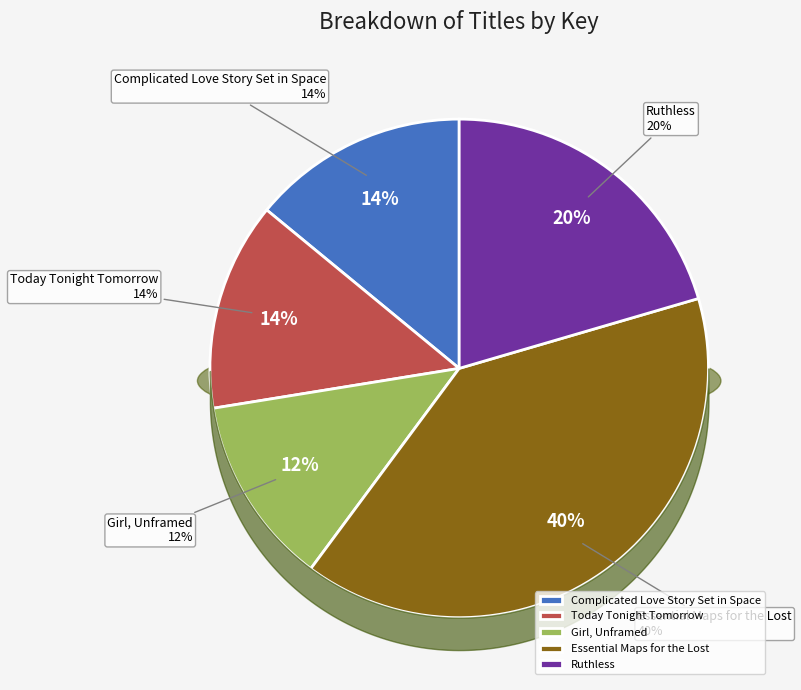

How many slices are in this pie chart?

5